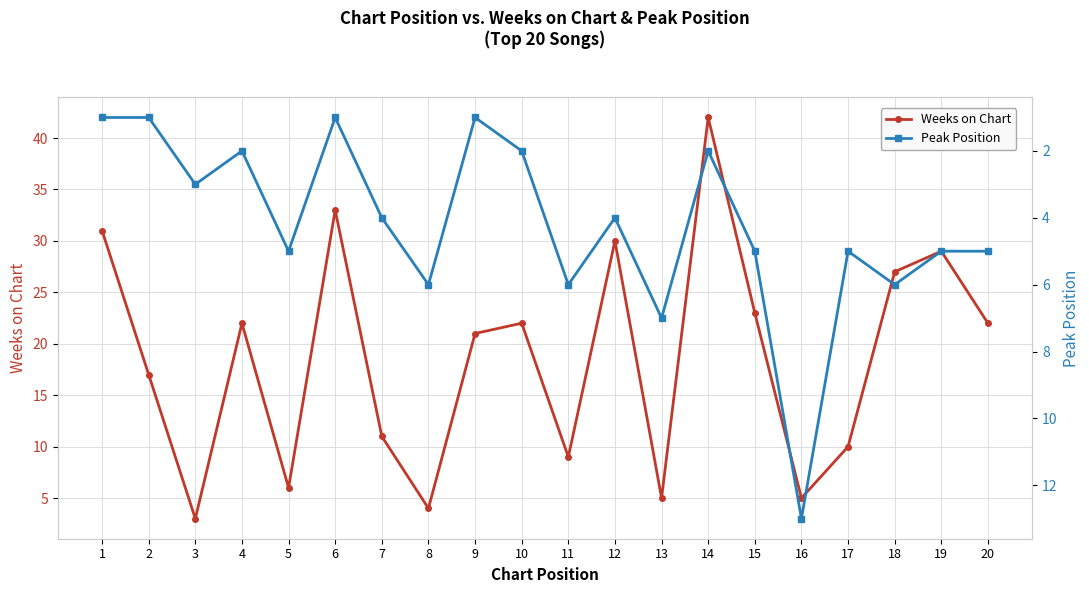

True or false: Weeks on Chart has more than 1 interior local peaks.

True